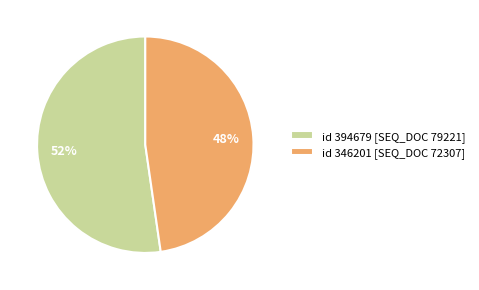

Does any single category account for the majority?

Yes